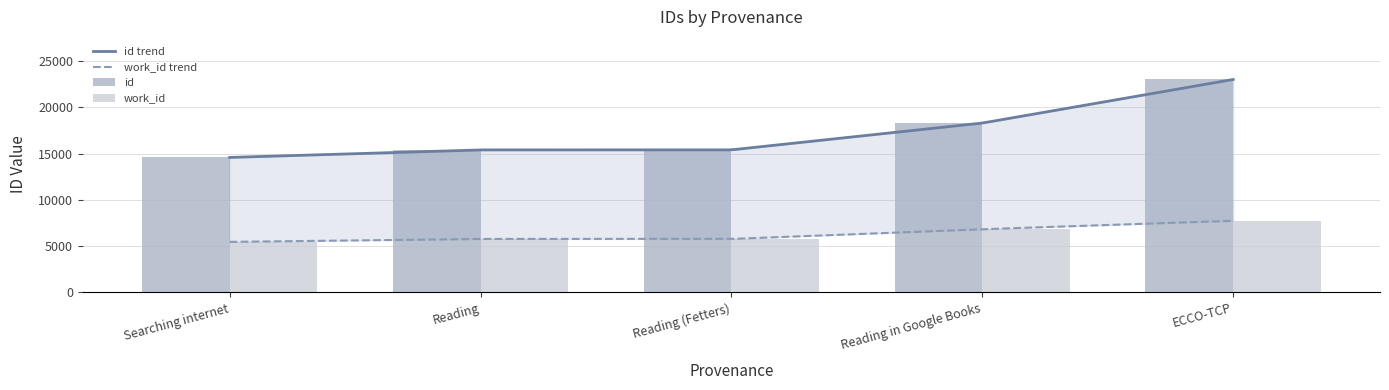

What is the highest value of the work_id series?

7738